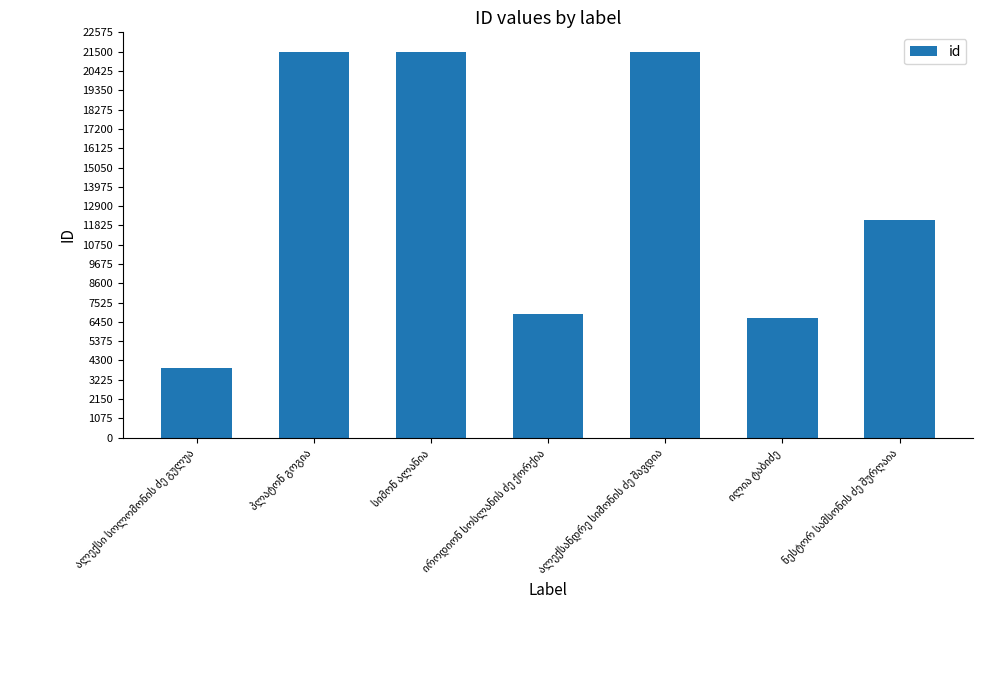

What is the value of the 3rd bar from the left?

21508